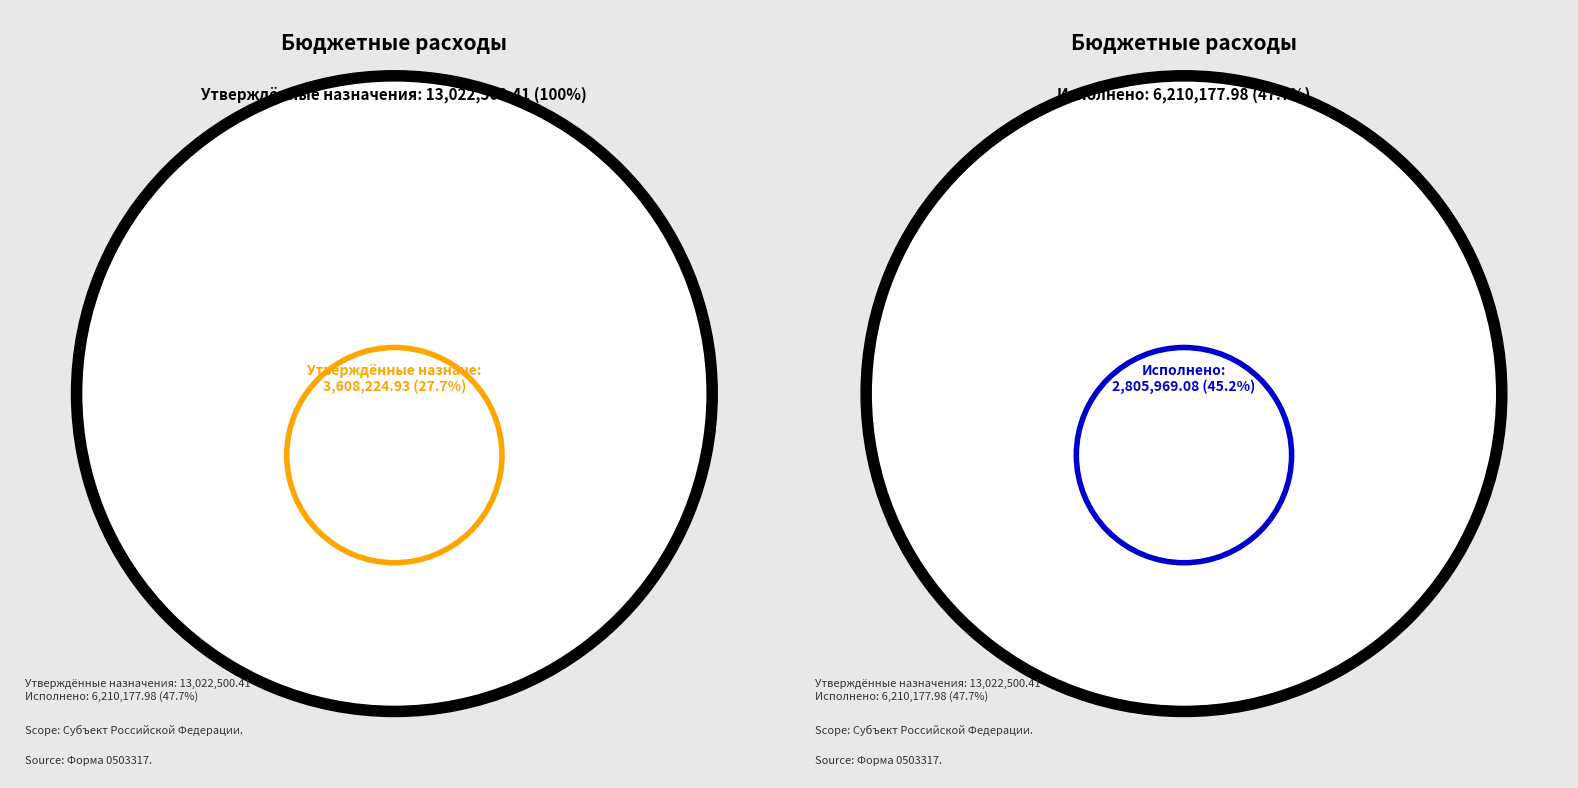

Is there any slice that represents more than half of the pie?

No